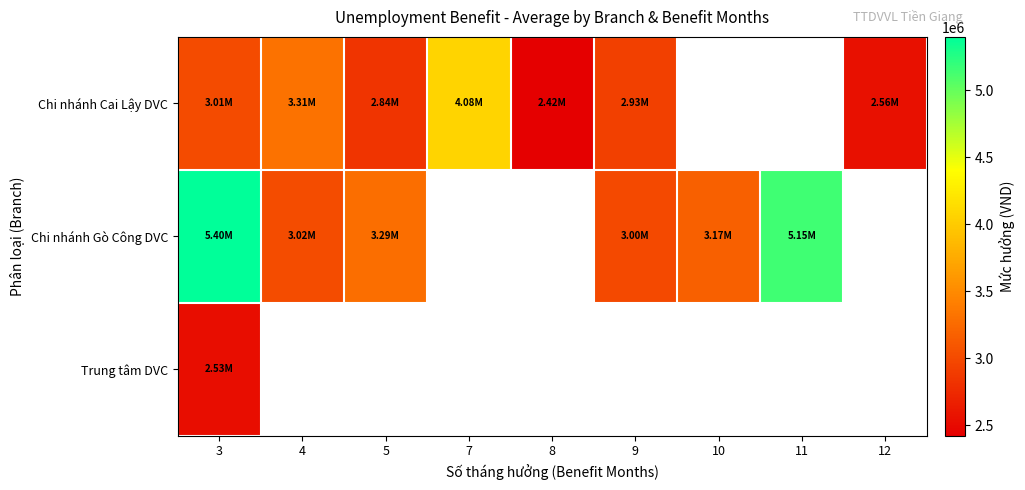

The value of Chi nhánh Cai Lậy DVC at 4 is 1175205.6. True or false?

False